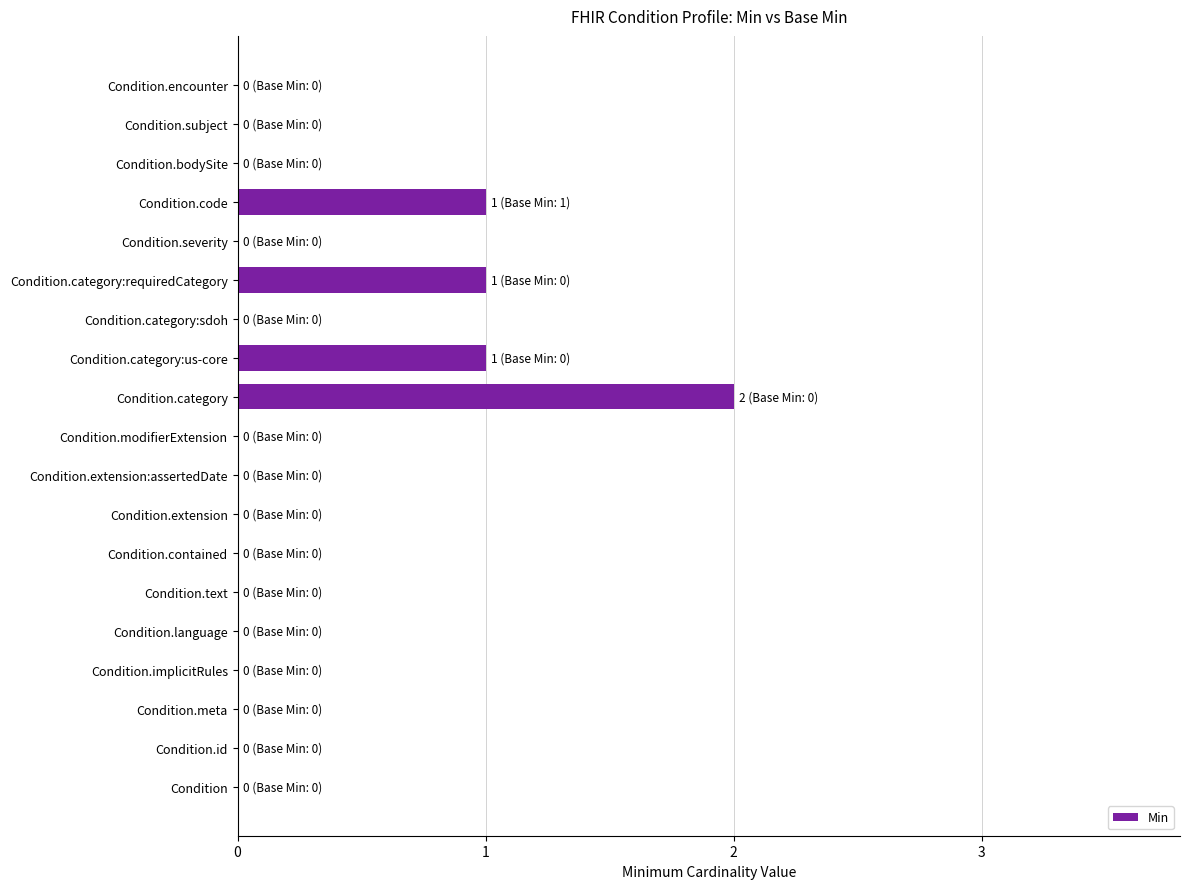

True or false: the data shows 0 at Condition.meta.

True